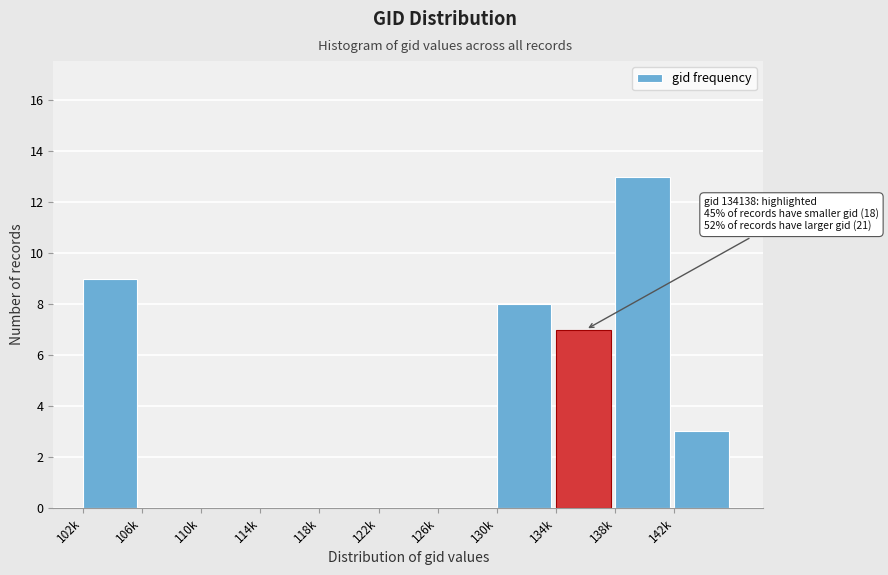

Reading left to right, extract all data points from this chart.

102k=9	106k=0	110k=0	114k=0	118k=0	122k=0	126k=0	130k=8	134k=7	138k=13	142k=3